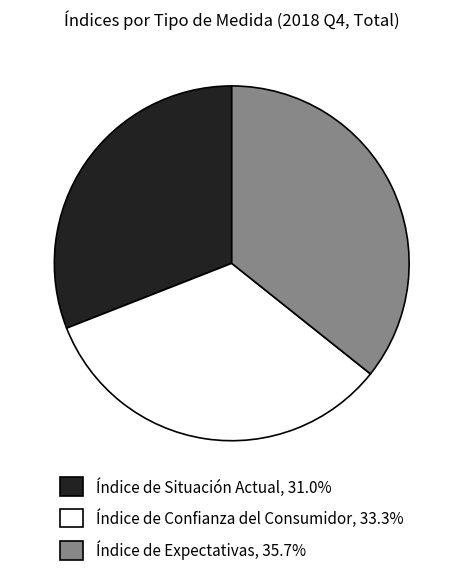

Is Índice de Expectativas the majority of the pie?

No